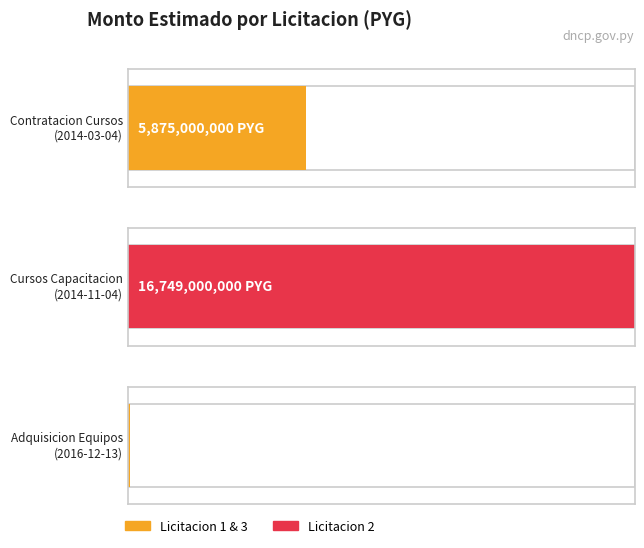

What is the difference between the maximum and minimum values?

16693000000